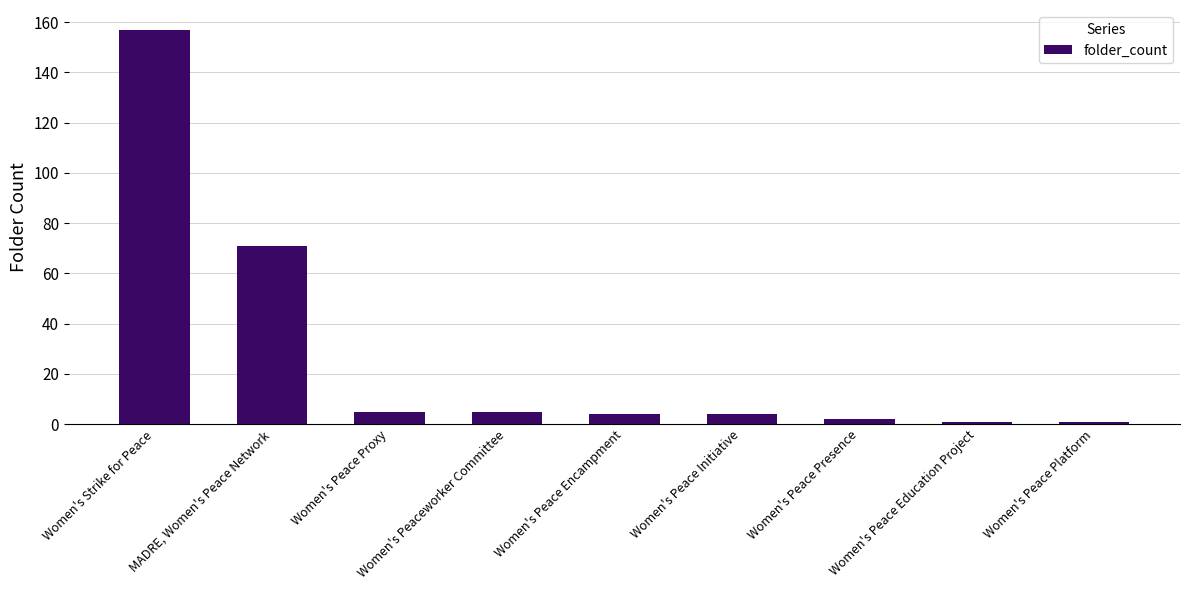

What is the change in value from MADRE, Women's Peace Network to Women's Peace Encampment?

-67